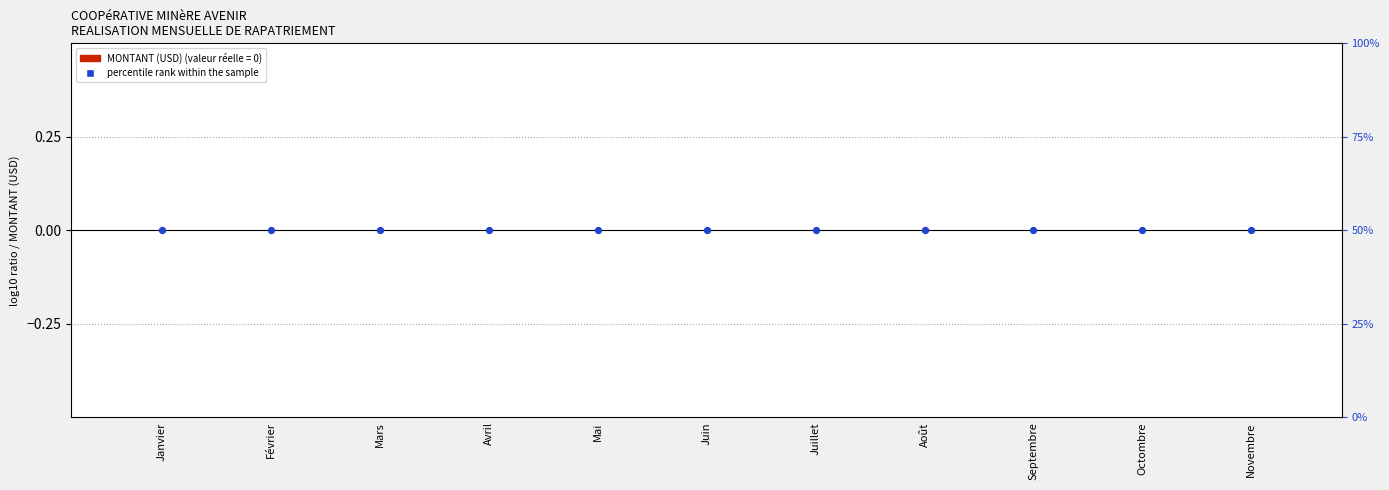

At how many categories does at least one series exceed 44?

11